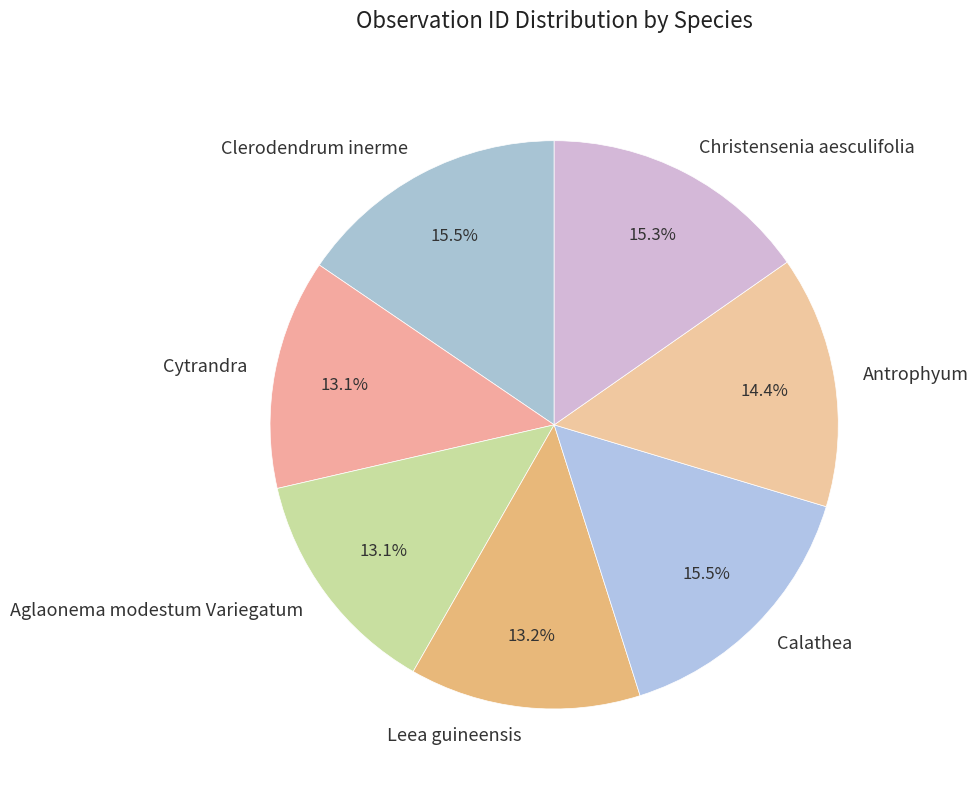

Does Cytrandra represent more than half of the total?

No